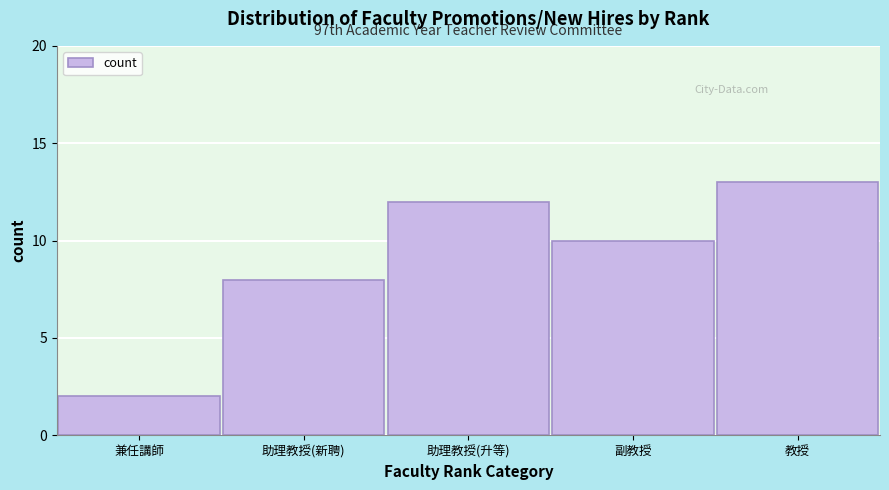

Reading left to right, transcribe all the data shown in this chart.

2	8	12	10	13